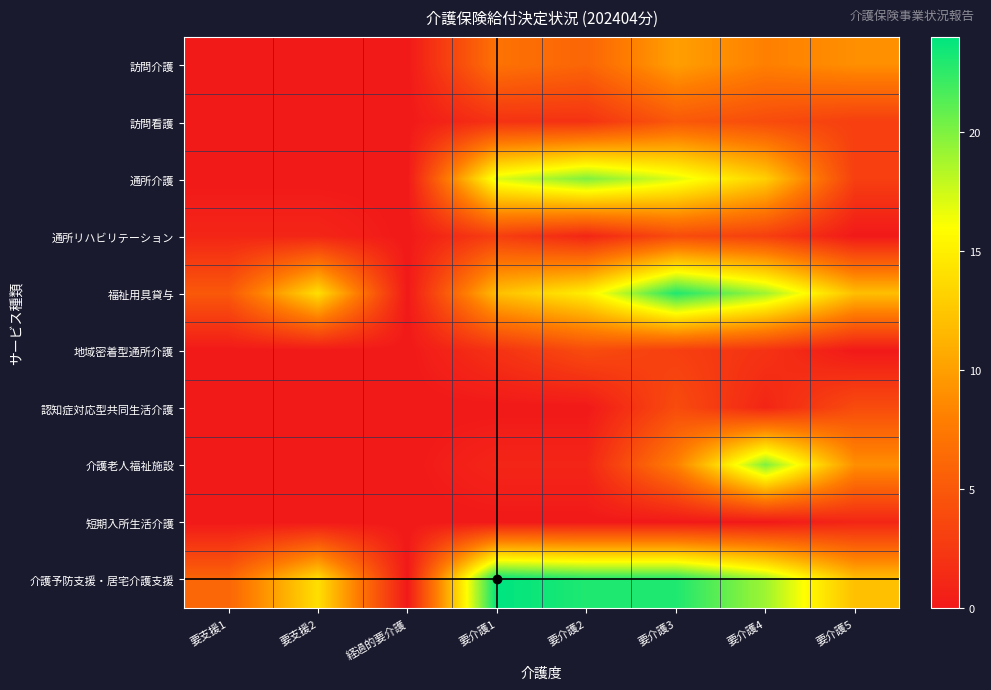

What is the total value across all series at 要介護5?

53